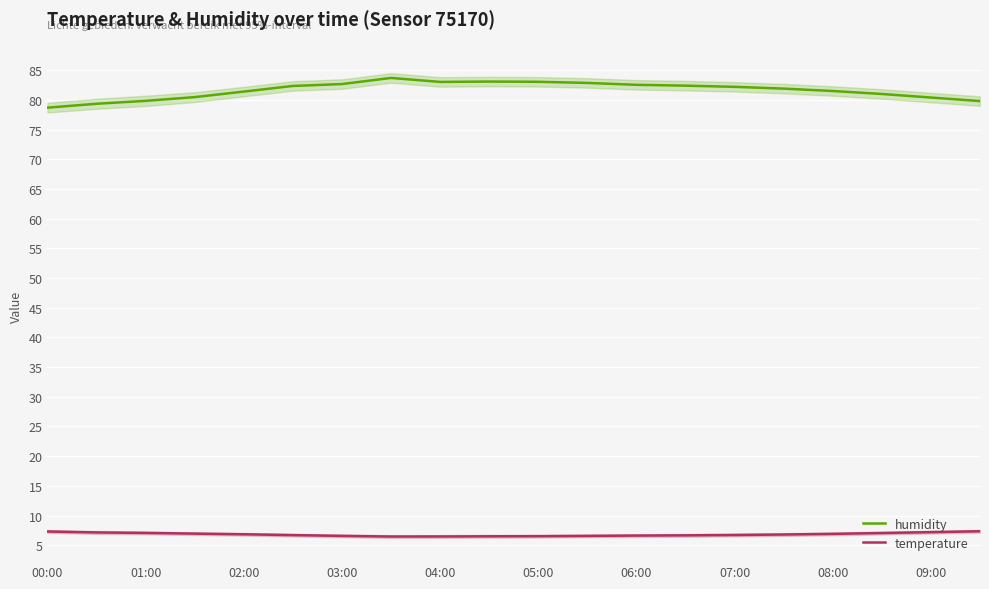

True or false: temperature and humidity intersect in this chart.

False